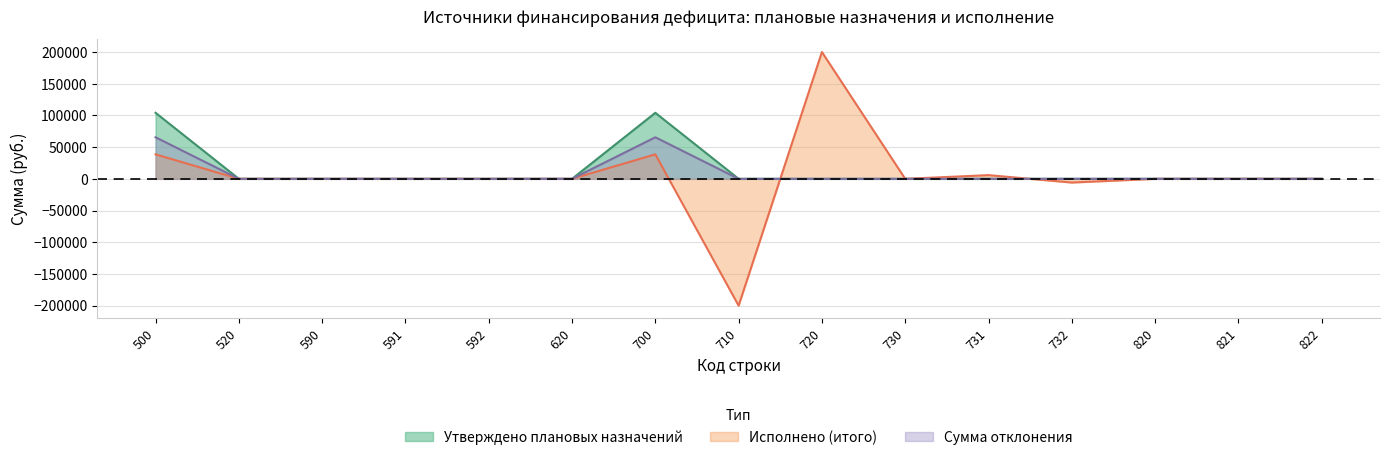

Which series has the largest range (max minus min)?

Исполнено (итого)